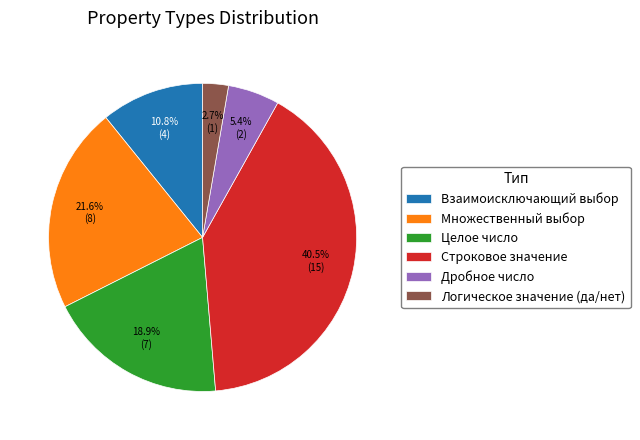

How many slices are in this pie chart?

6